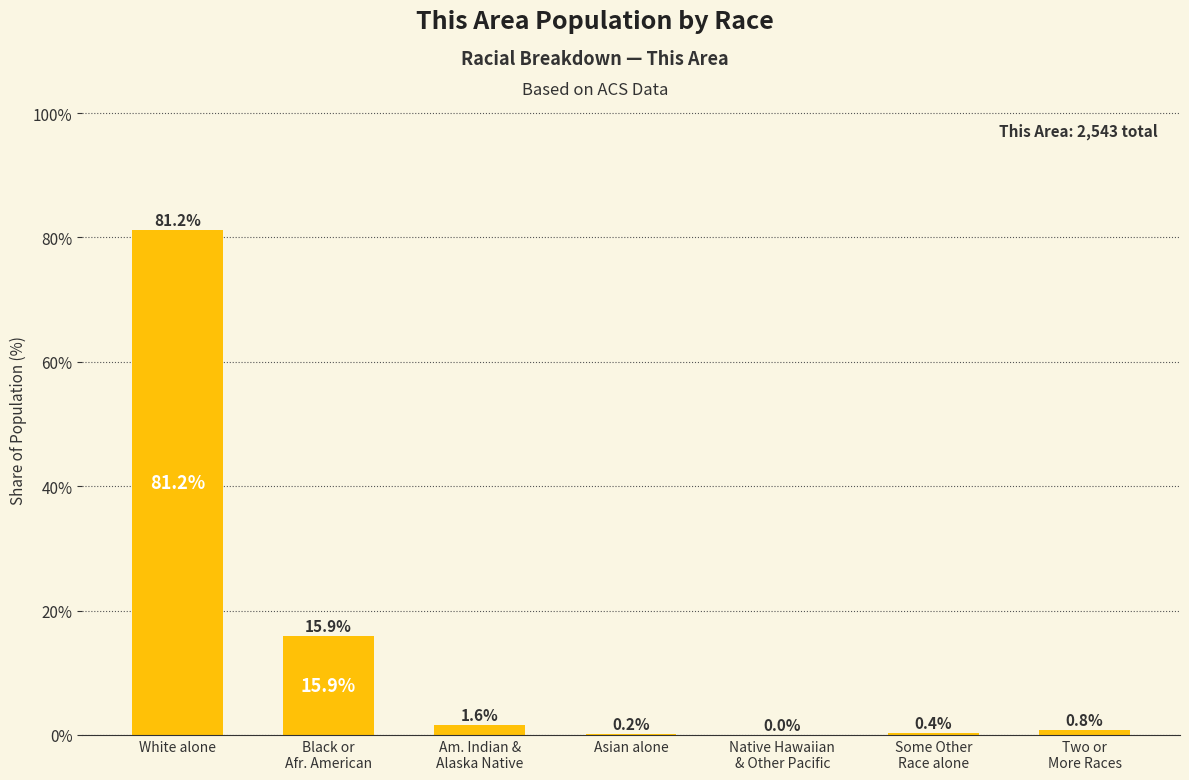

The chart shows a value of 108.5 at White alone. True or false?

False